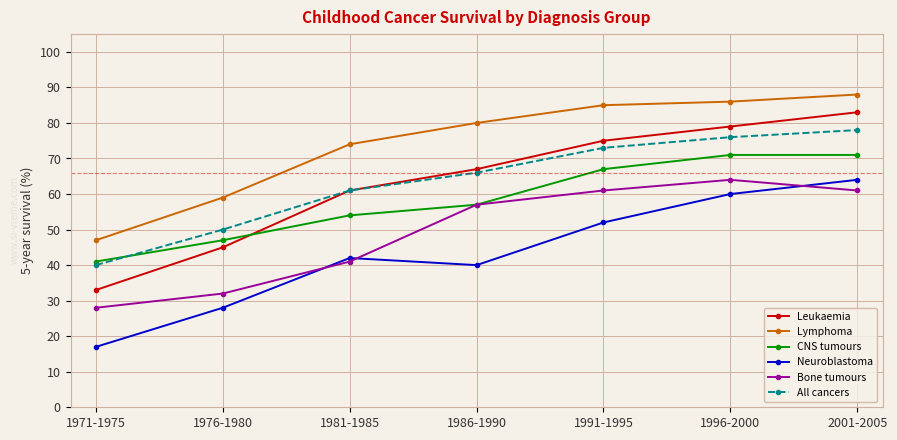

What value does the Neuroblastoma series have at 1976-1980?

28